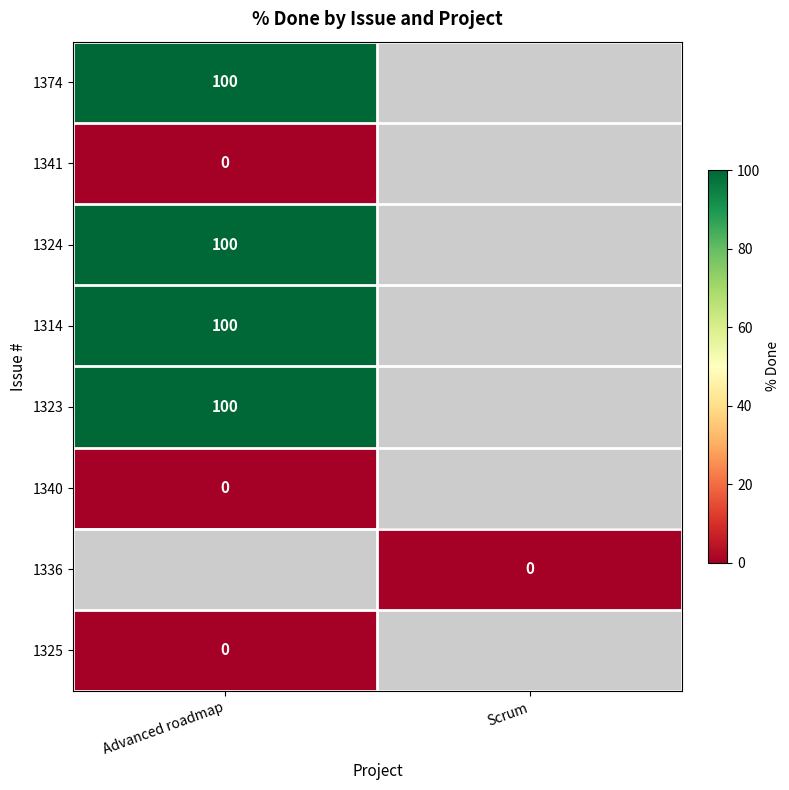

Which has a higher value, Scrum or Advanced roadmap?

Advanced roadmap